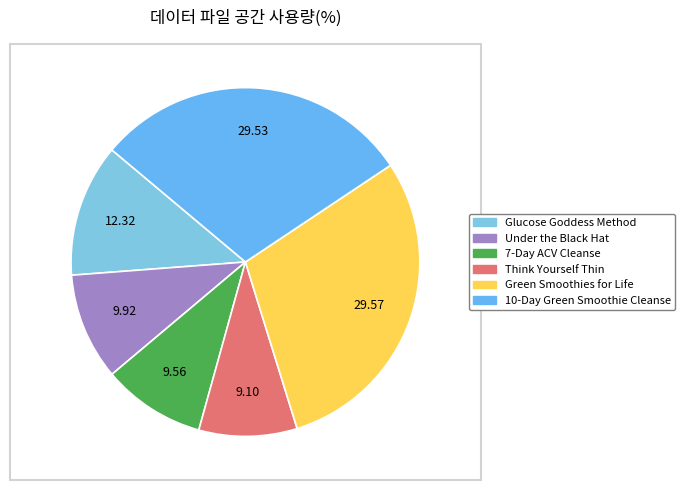

To the nearest percent, what is the difference between the largest and smallest slice percentages?

20%